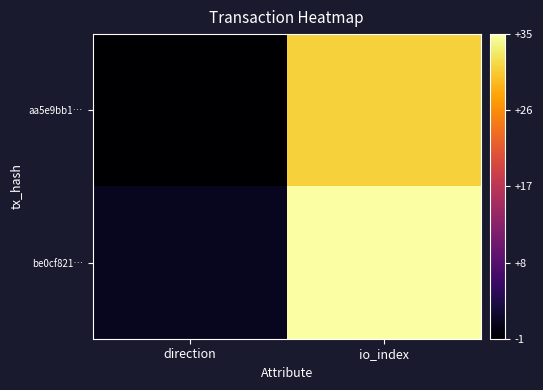

At io_index, list the series in order from largest to smallest.

be0cf821…, aa5e9bb1…